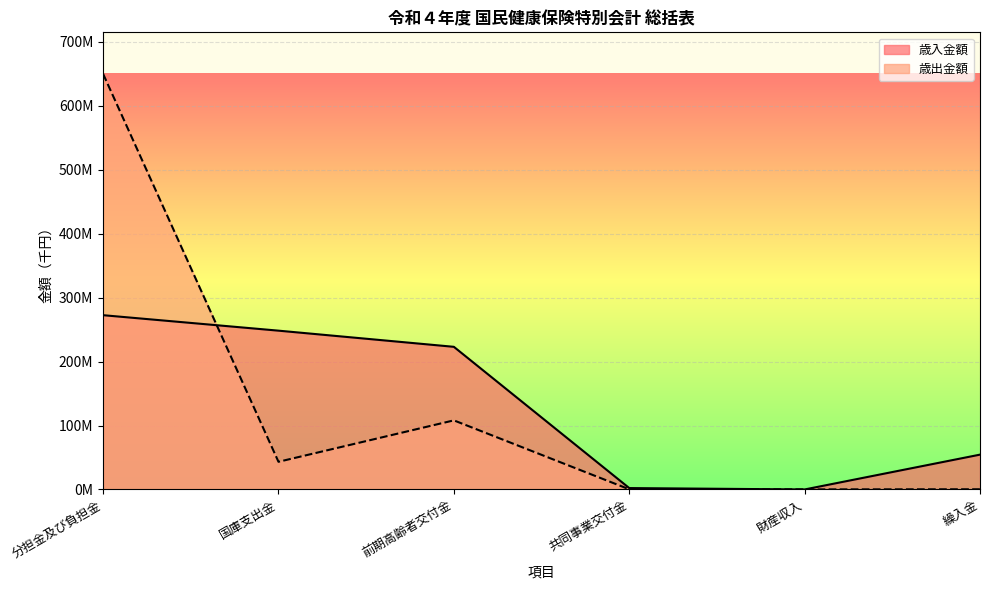

Where do 歳入金額 and 歳出金額 first cross each other?

分担金及び負担金 and 国庫支出金